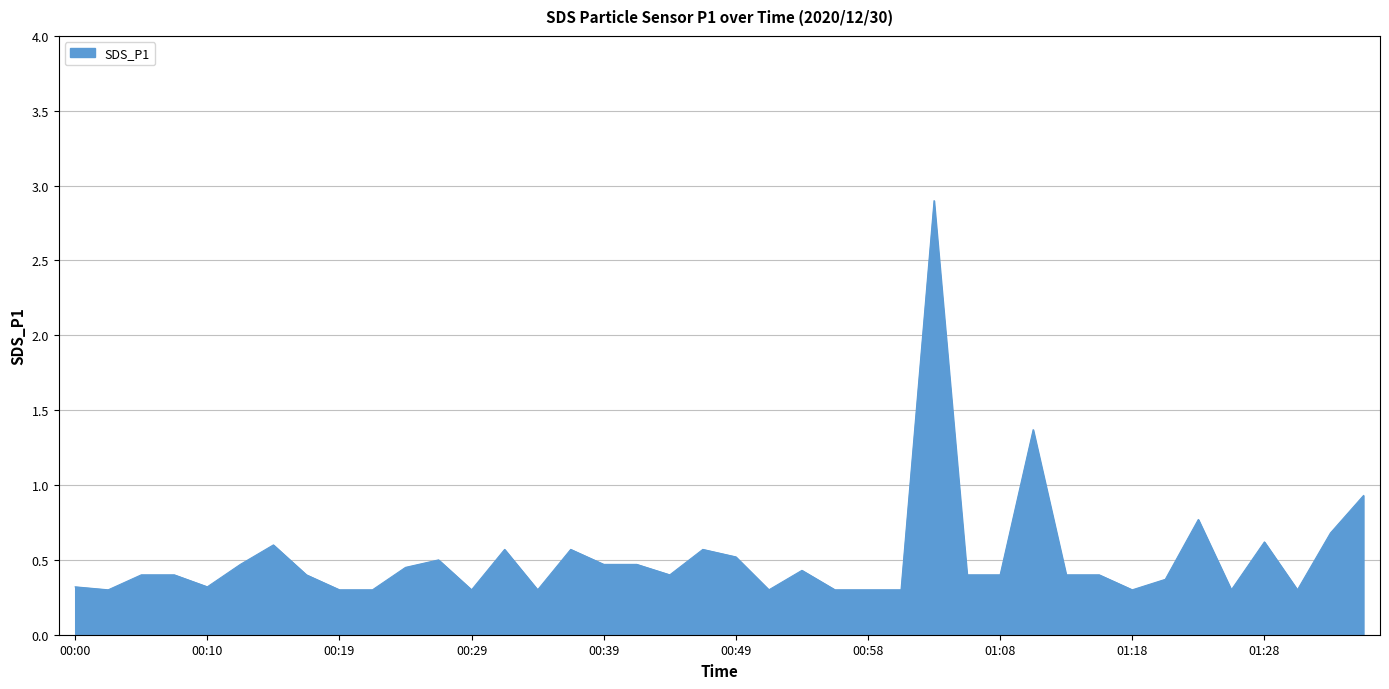

What is the difference between the maximum and minimum values?

2.6